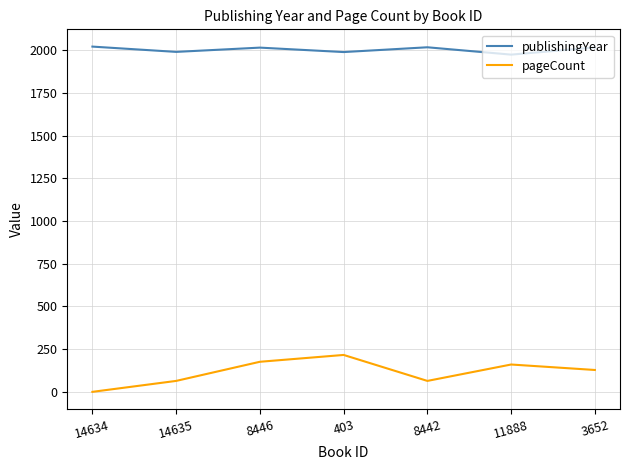

Which series has the widest spread of values?

pageCount